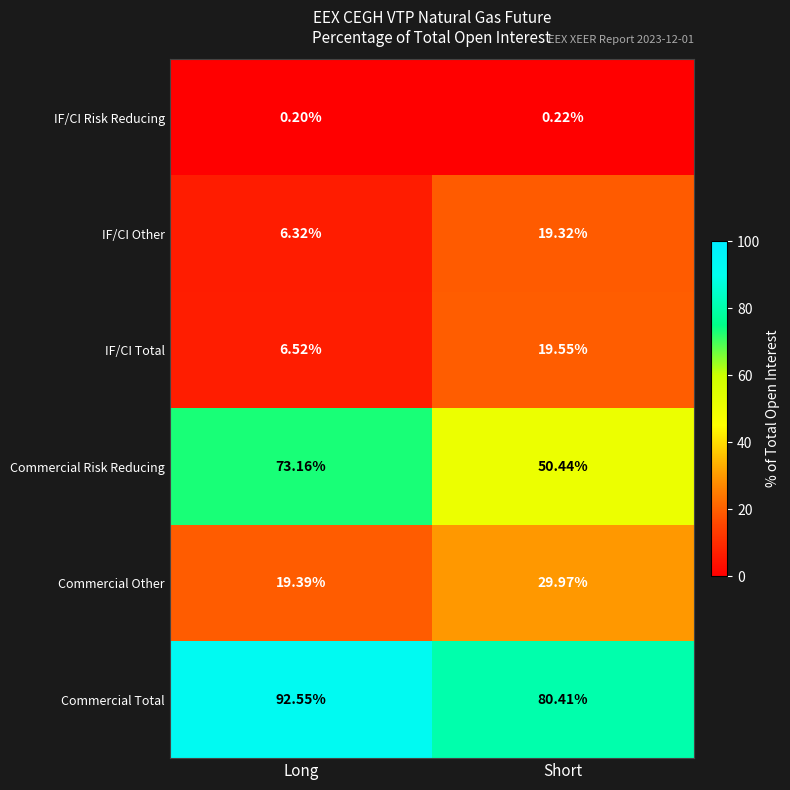

Which series has the widest spread of values?

Commercial Risk Reducing